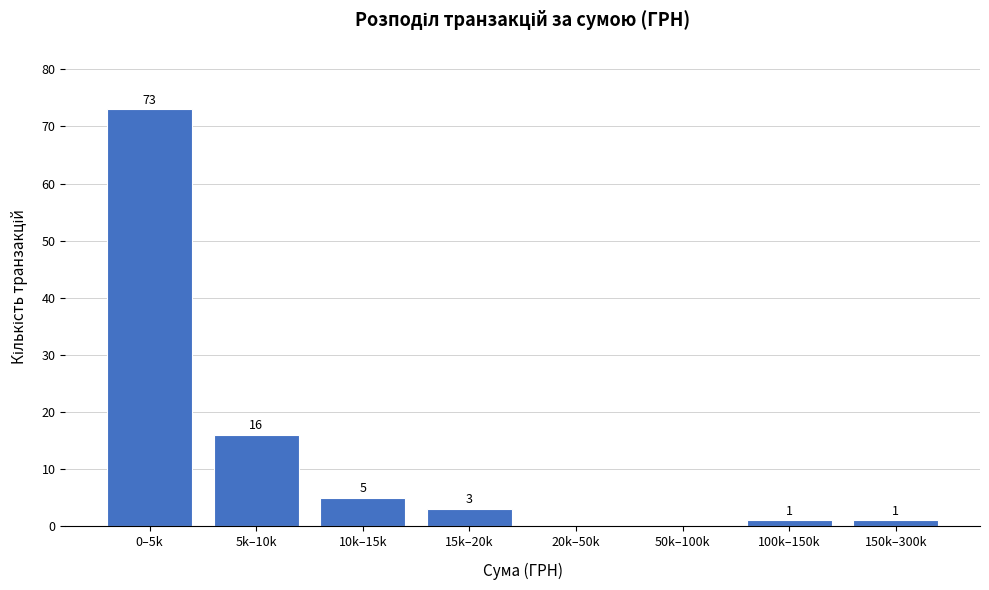

Reading left to right, what are all the values shown in this chart?

0–5k=73	5k–10k=16	10k–15k=5	15k–20k=3	20k–50k=0	50k–100k=0	100k–150k=1	150k–300k=1